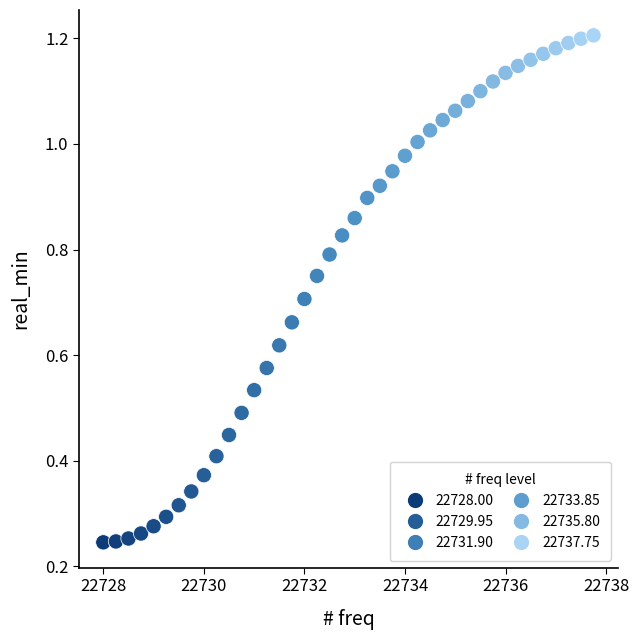

What is the range of X values (max minus min)?

9.8